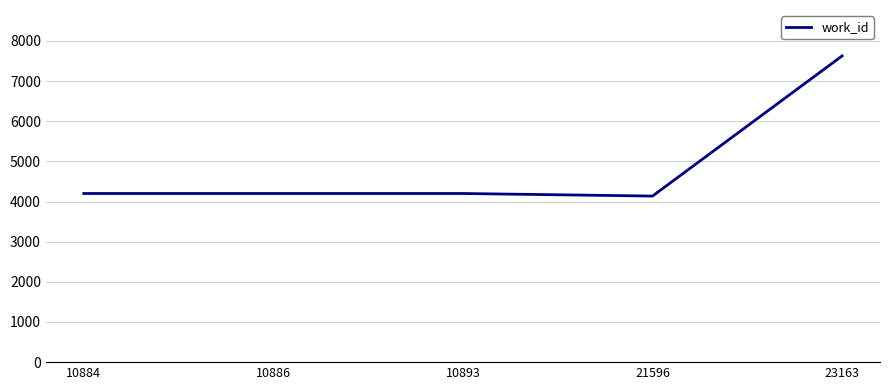

True or false: the data has more than 2 interior local peaks.

False